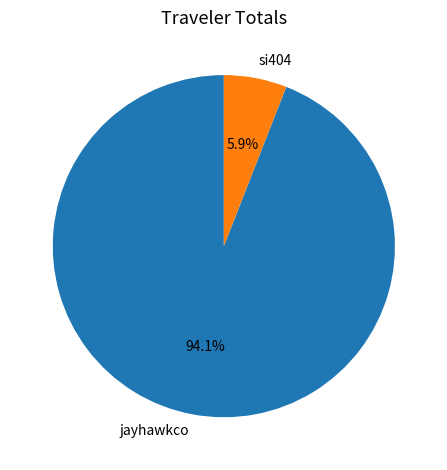

To the nearest percent, what percentage of the pie is jayhawkco?

94%